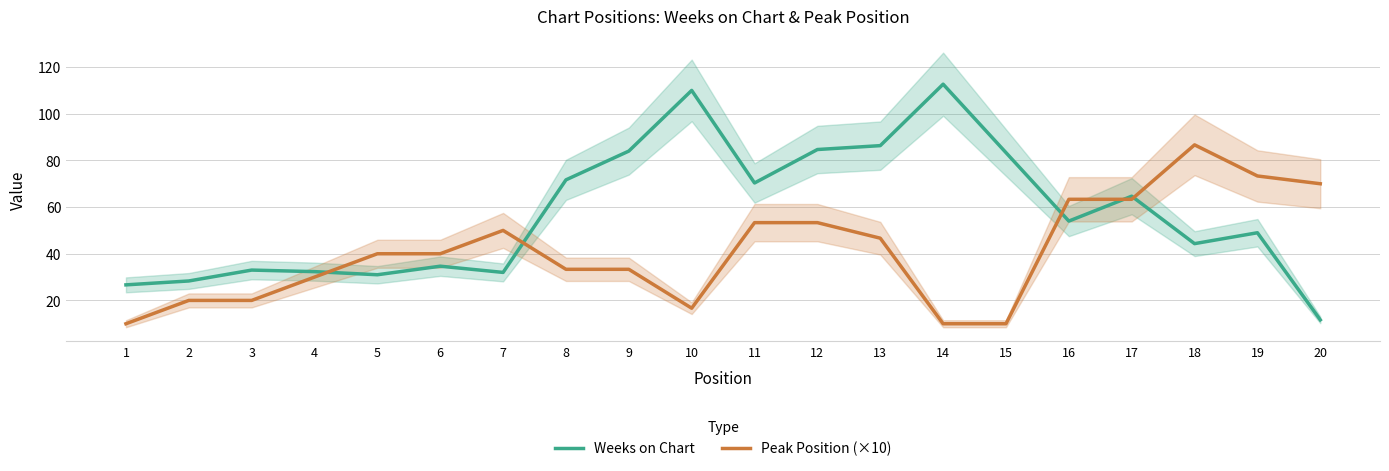

Is the value of Weeks on Chart at 2 greater than the value of Peak Position (×10) at 3?

Yes